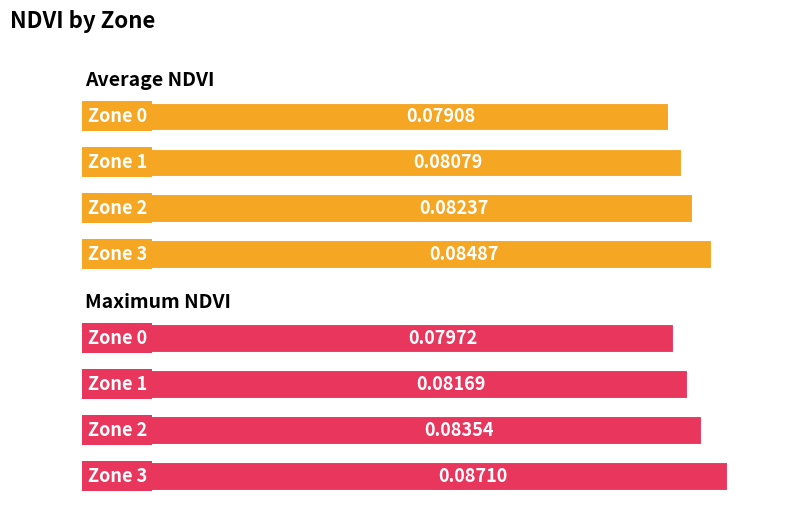

Rank the series by their average value, from lowest to highest.

Average NDVI, Maximum NDVI